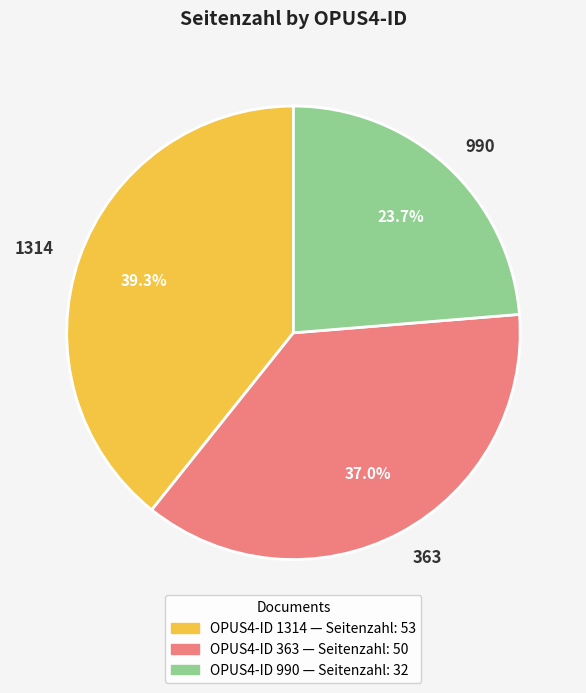

Does any single category account for the majority?

No